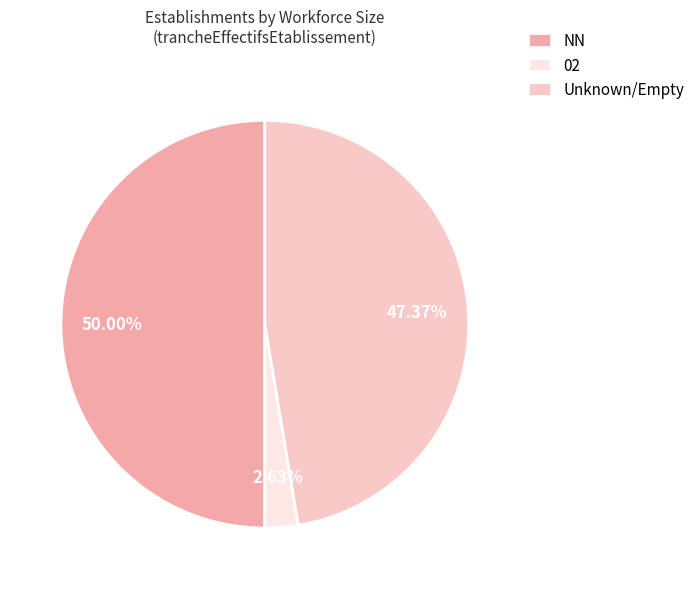

To the nearest percent, what portion does 02 represent?

3%